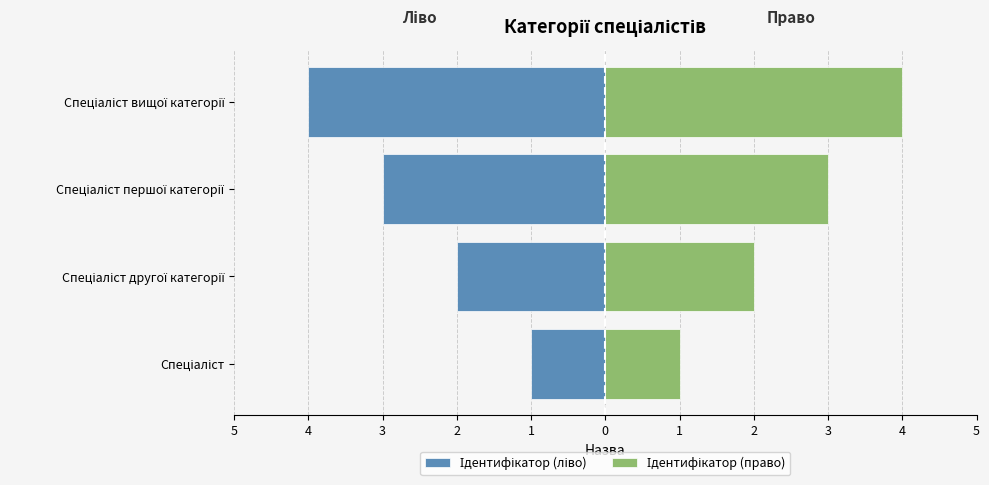

Rank the series by their average value, from lowest to highest.

Ідентифікатор (ліво), Ідентифікатор (право)